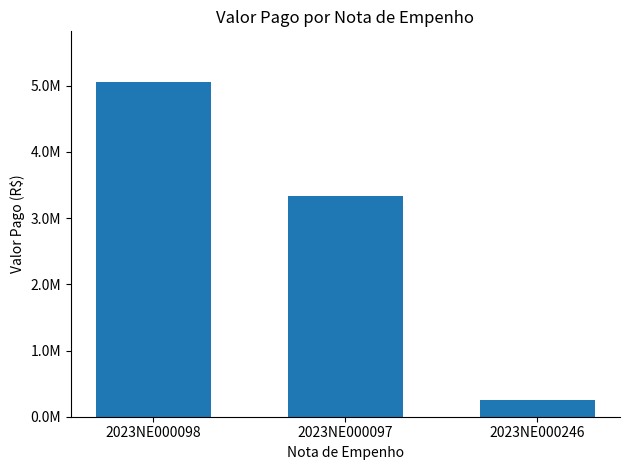

What is the value of the 1st bar from the left?

5061702.4